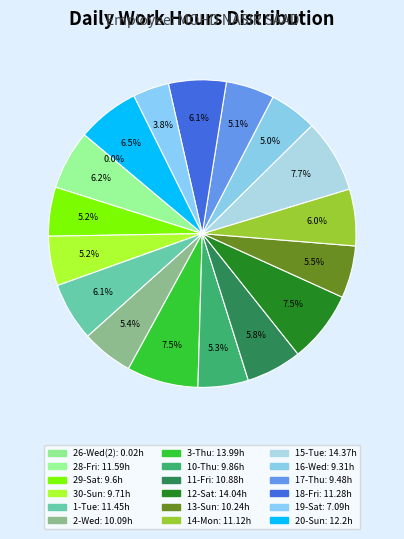

Does any single category account for the majority?

No